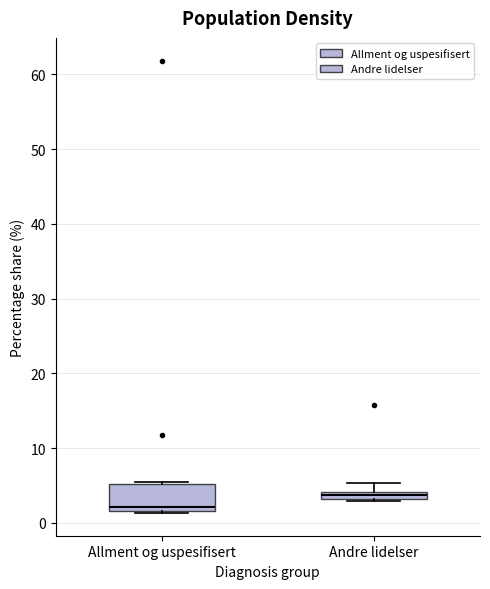

Which box's median line is the lowest?

Allment og uspesifisert